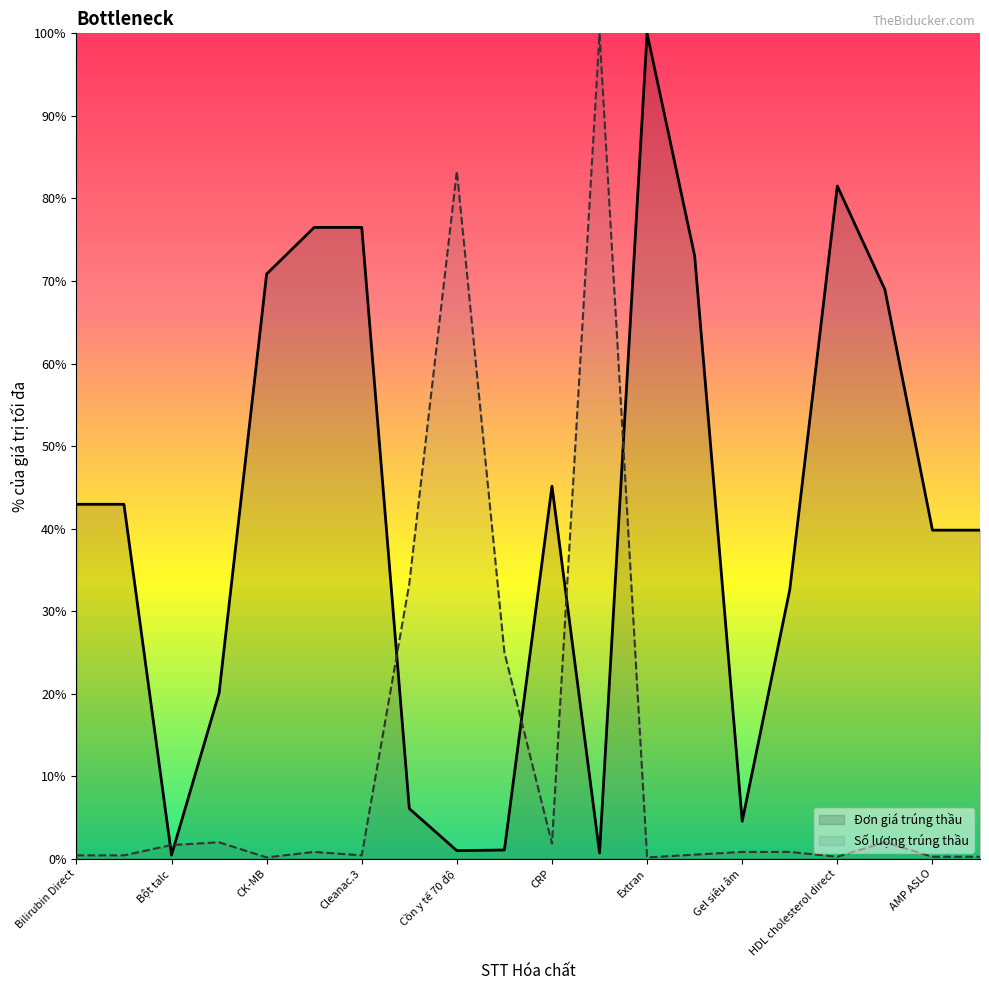

What is the average value of the Số lượng trúng thầu series?

12.7